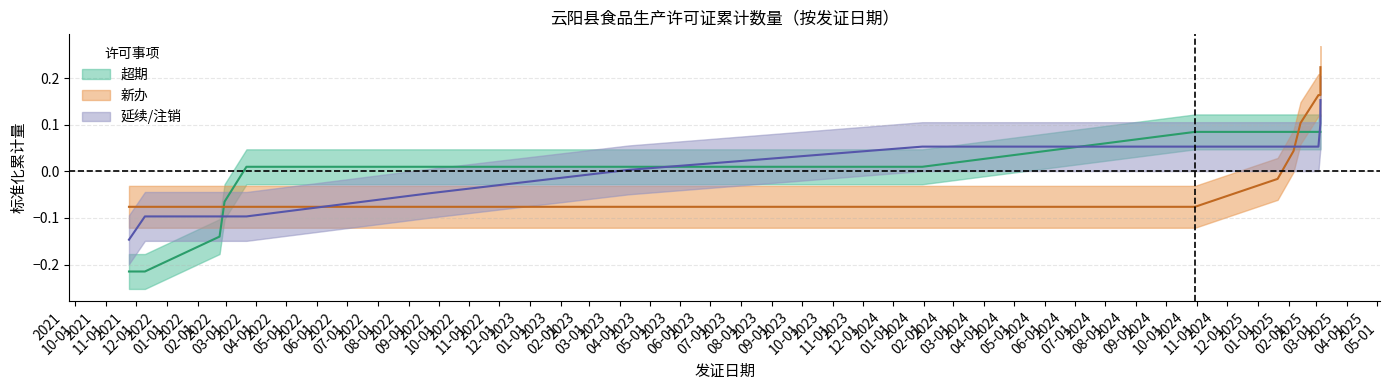

Is this an area chart (filled region under the line)?

No